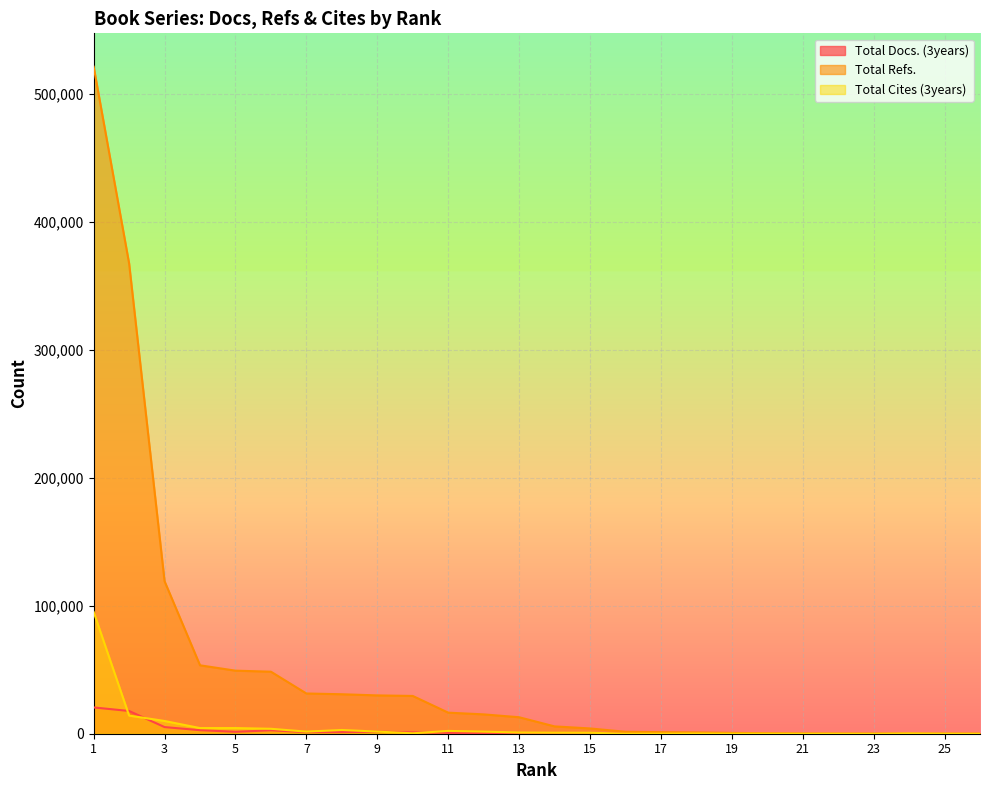

What is the difference between the second highest and second lowest values in the Total Docs. (3years) series?

17767